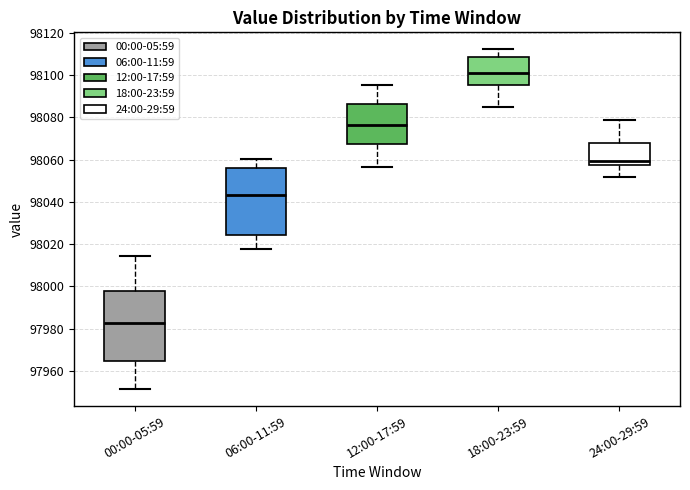

Where is the upper edge of the box for 06:00-11:59 on the y-axis? The values are not printed on the chart, so give them approximately, as read against the axis.

98056